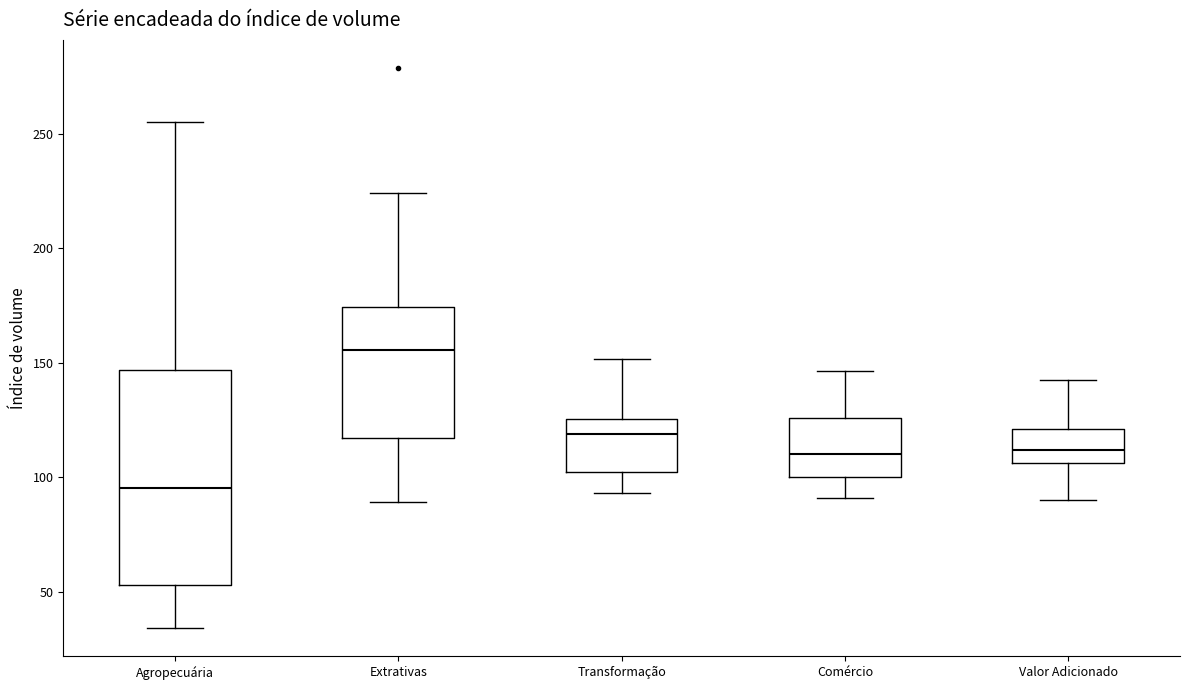

Reading left to right, read every box against the y-axis: the position of its median line, the range the box covers, and the ends of its whiskers. The values are not printed on the chart, so give them approximately, as read against the axis.

Agropecuária: median 95, box 55 to 145, whiskers 35 to 255
Extrativas: median 155, box 115 to 175, whiskers 90 to 225
Transformação: median 120, box 105 to 125, whiskers 95 to 150
Comércio: median 110, box 100 to 125, whiskers 90 to 145
Valor Adicionado: median 110, box 105 to 120, whiskers 90 to 140